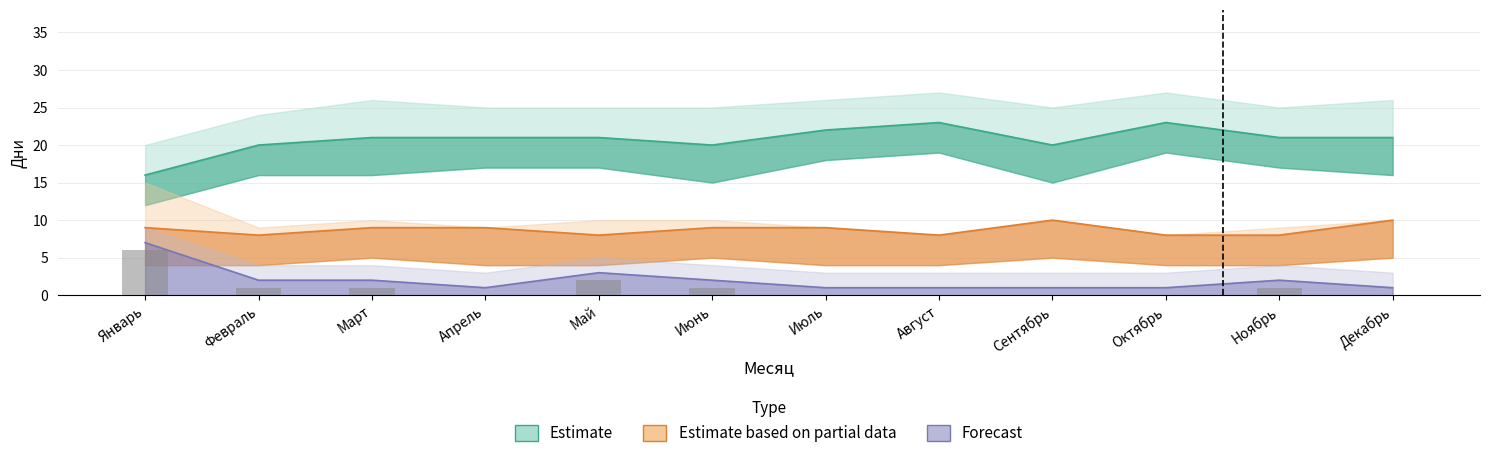

What is the total value across all series at Апрель?

31